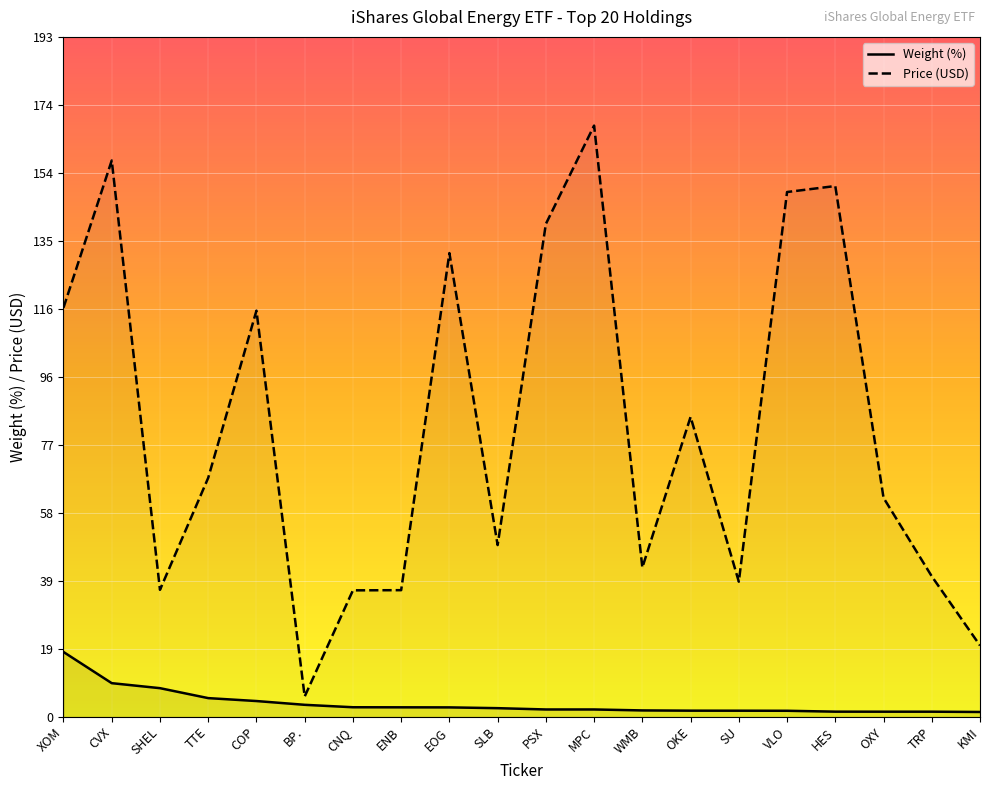

True or false: Price and Weight (%) cross at least once.

False